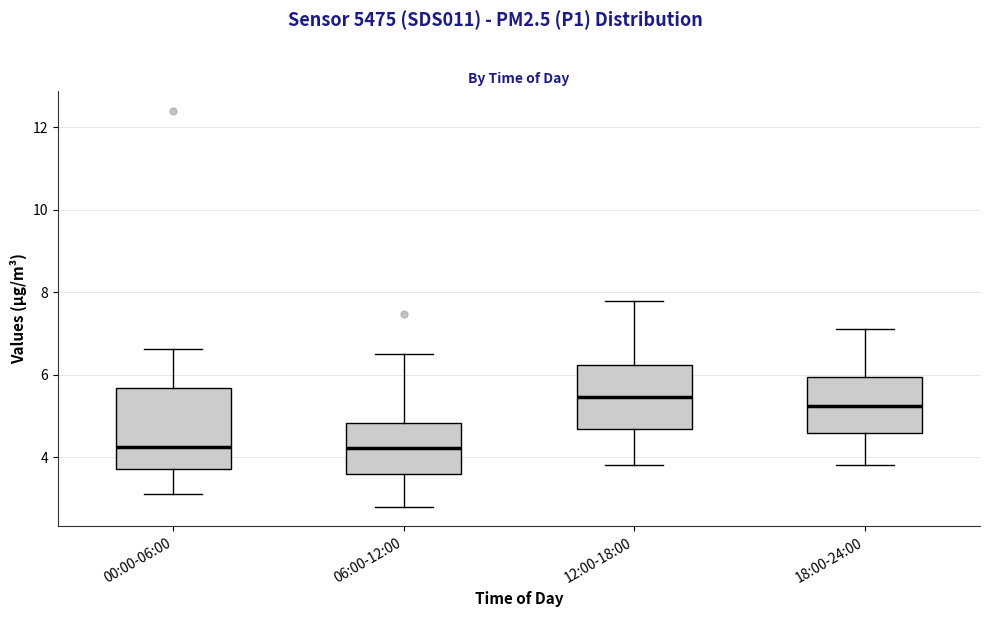

Reading left to right, transcribe this box plot: for each box, give where its median line is, the range the box spans, and where its two whiskers end, as read against the y-axis. The values are not printed on the chart, so give them approximately, as read against the axis.

00:00-06:00: median 4.2, box 3.8 to 5.6, whiskers 3.2 to 6.6
06:00-12:00: median 4.2, box 3.6 to 4.8, whiskers 2.8 to 6.6
12:00-18:00: median 5.4, box 4.6 to 6.2, whiskers 3.8 to 7.8
18:00-24:00: median 5.2, box 4.6 to 6.0, whiskers 3.8 to 7.2